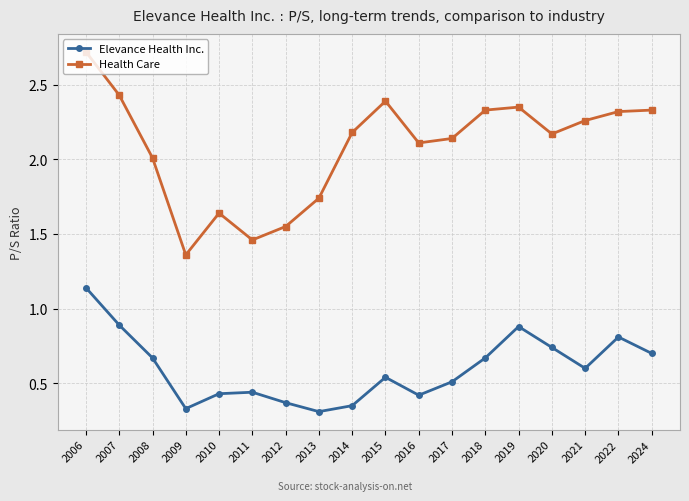

Is the value of Elevance Health Inc. at 2013 greater than the value of Health Care at 2010?

No